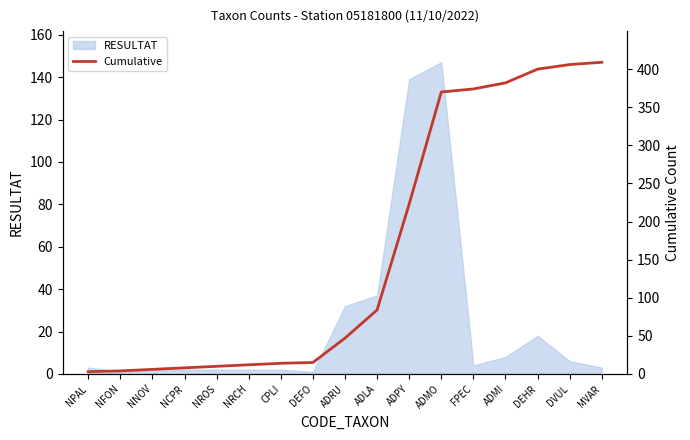

What is the label of the 7th point from the right?

ADPY